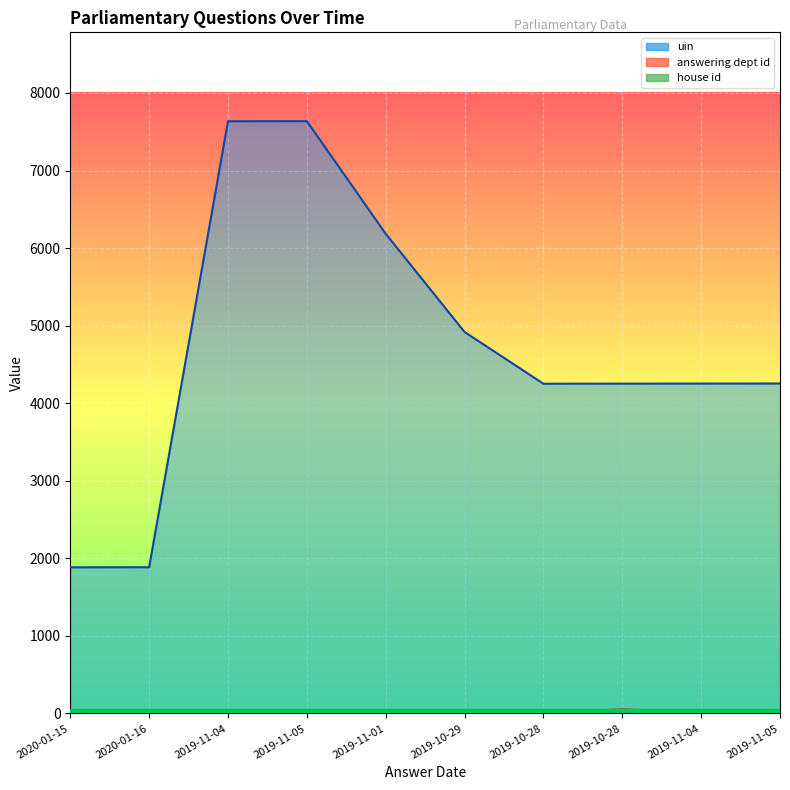

What is the difference between the second highest and minimum values in the answering dept id series?

28